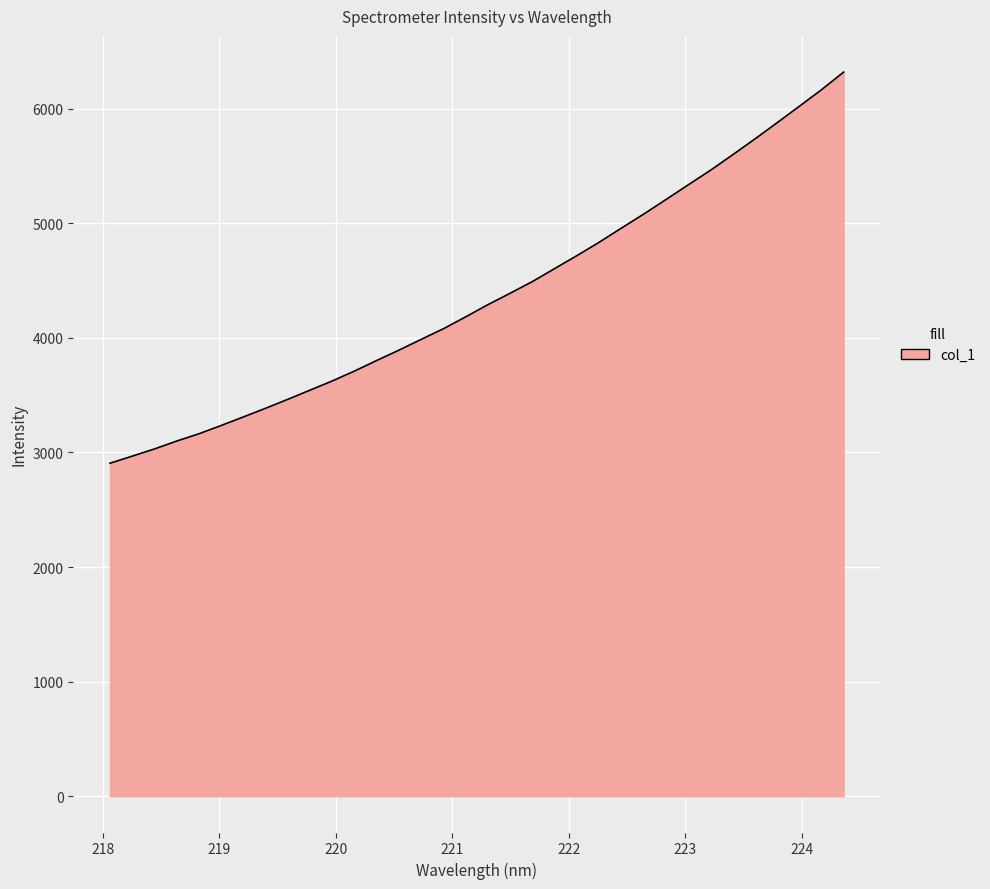

What is the greatest value displayed?

6319.4